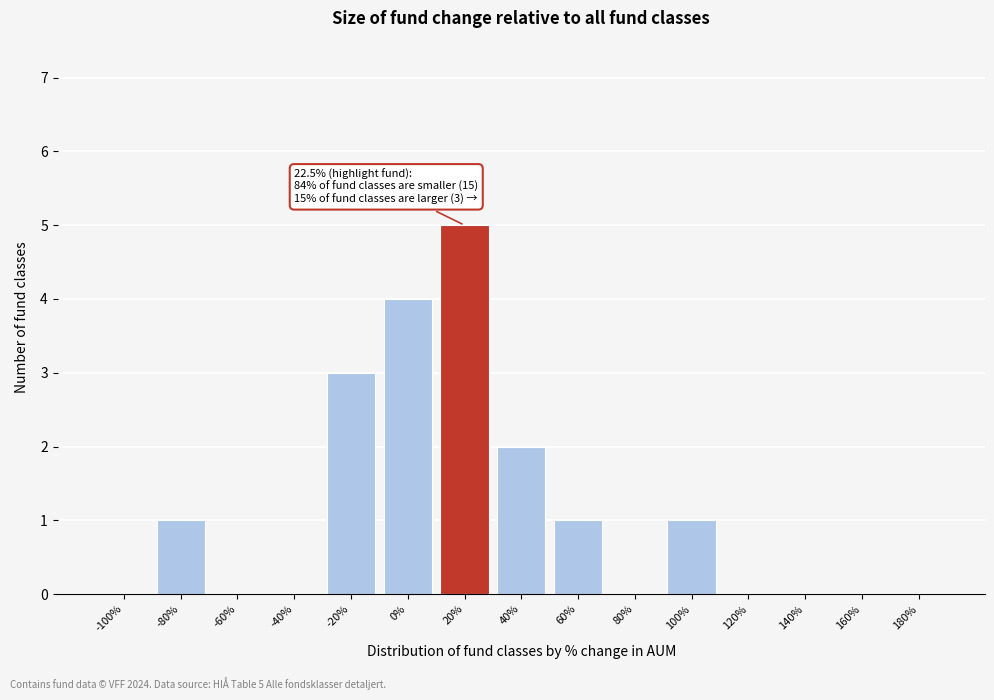

Reading left to right, transcribe all the data shown in this chart.

-100%=0	-80%=1	-60%=0	-40%=0	-20%=3	0%=4	20%=5	40%=2	60%=1	80%=0	100%=1	120%=0	140%=0	160%=0	180%=0